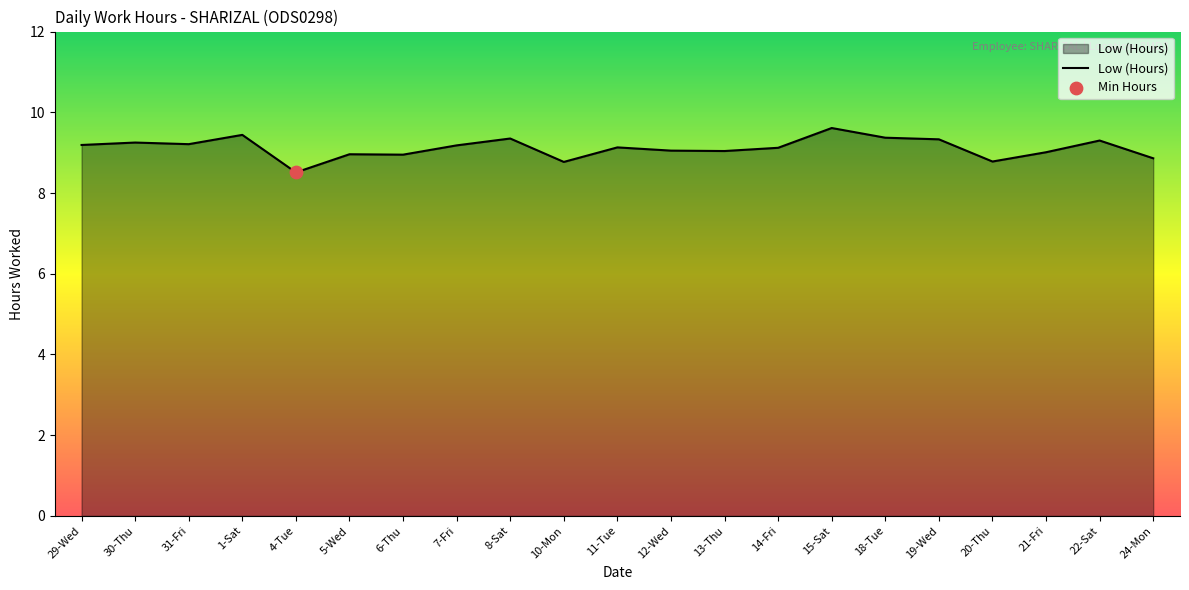

What is the change in value from 29-Wed to 12-Wed?

-0.1